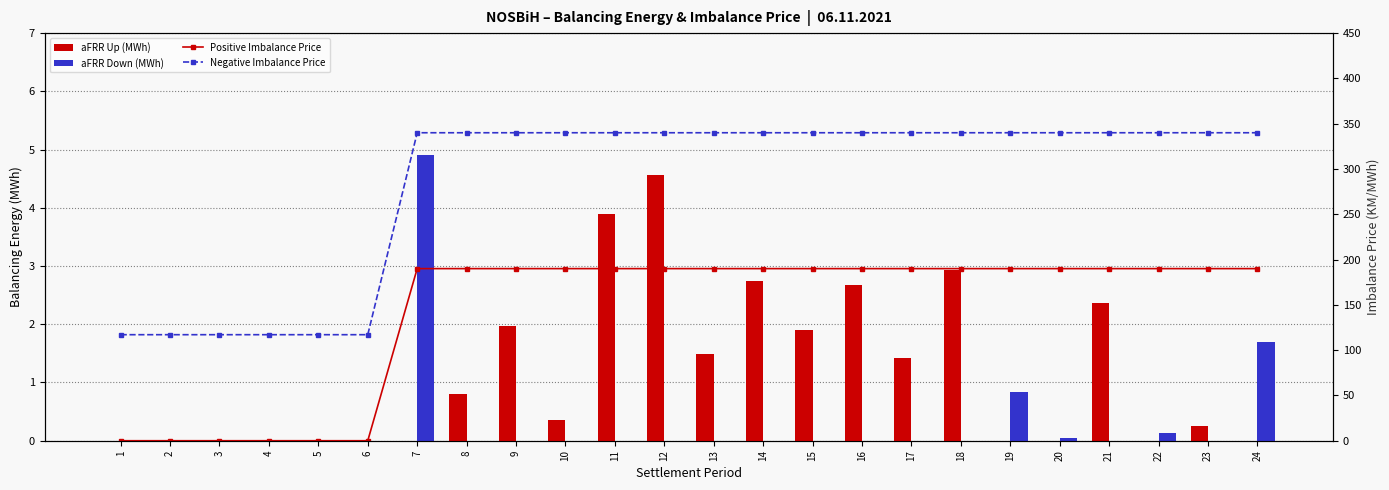

Is it true that aFRR Up (MWh) equals 2.8 at 20?

False